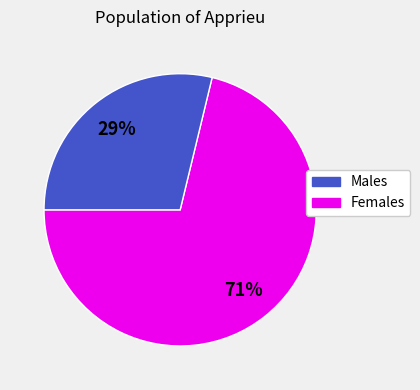

Combined, do Males and Females account for over 50%?

Yes